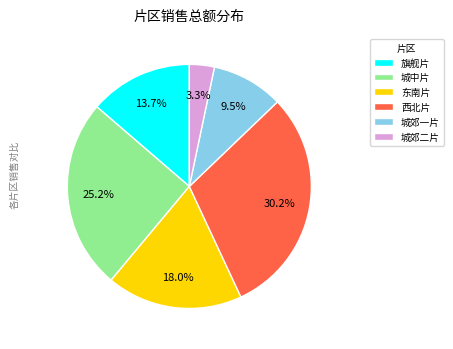

To the nearest percent, what is the average slice percentage?

17%